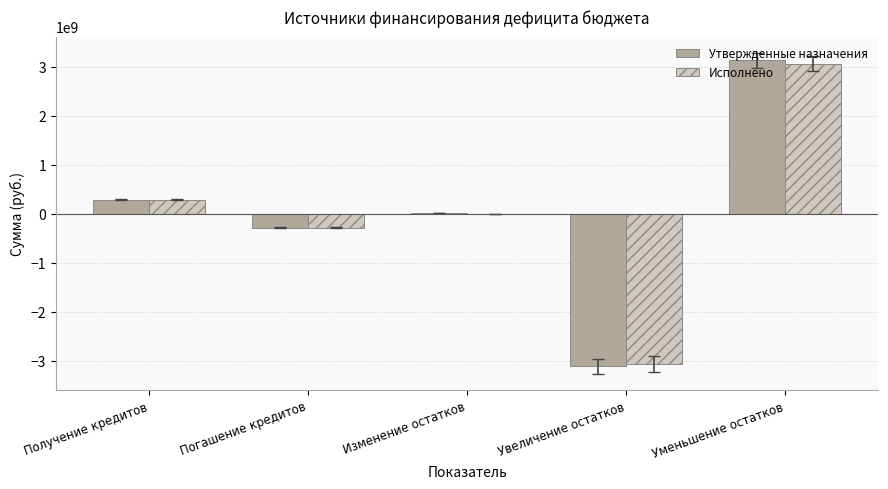

Is the value of Утвержденные назначения at Погашение кредитов greater than the value of Исполнено at Увеличение остатков?

Yes